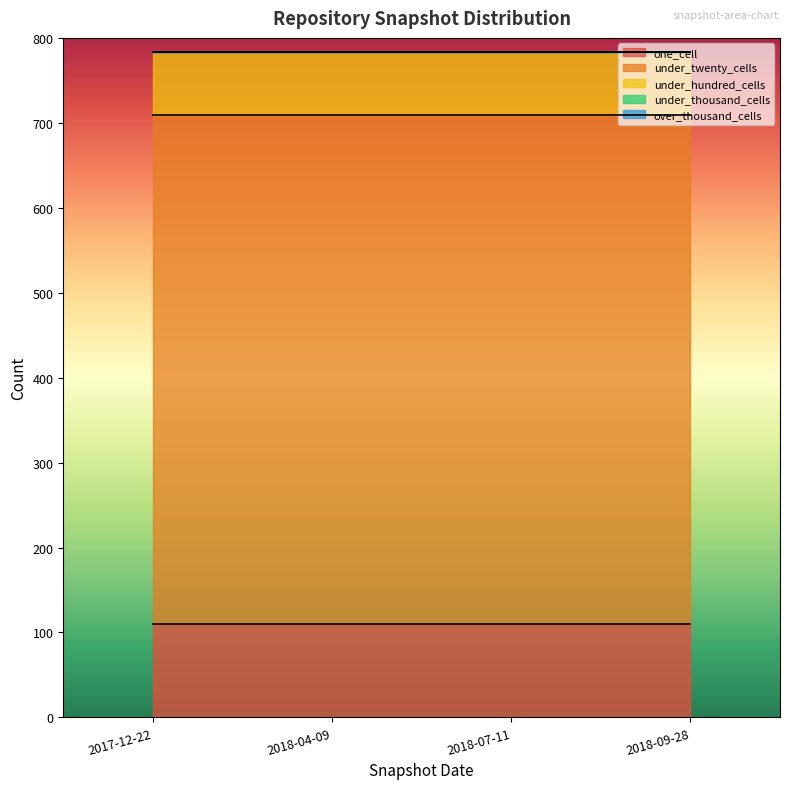

What position from the right is 2018-09-28?

1